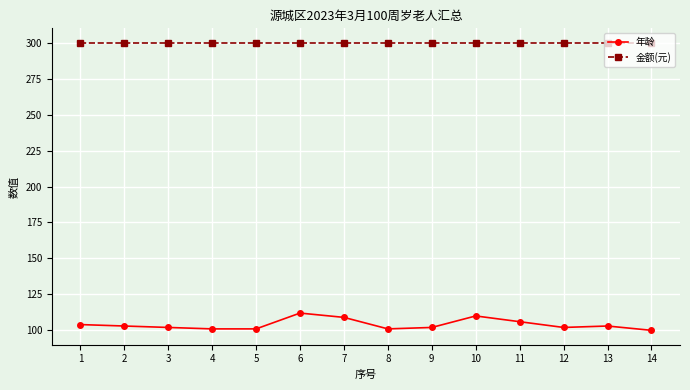

Count the number of data series in this chart.

2